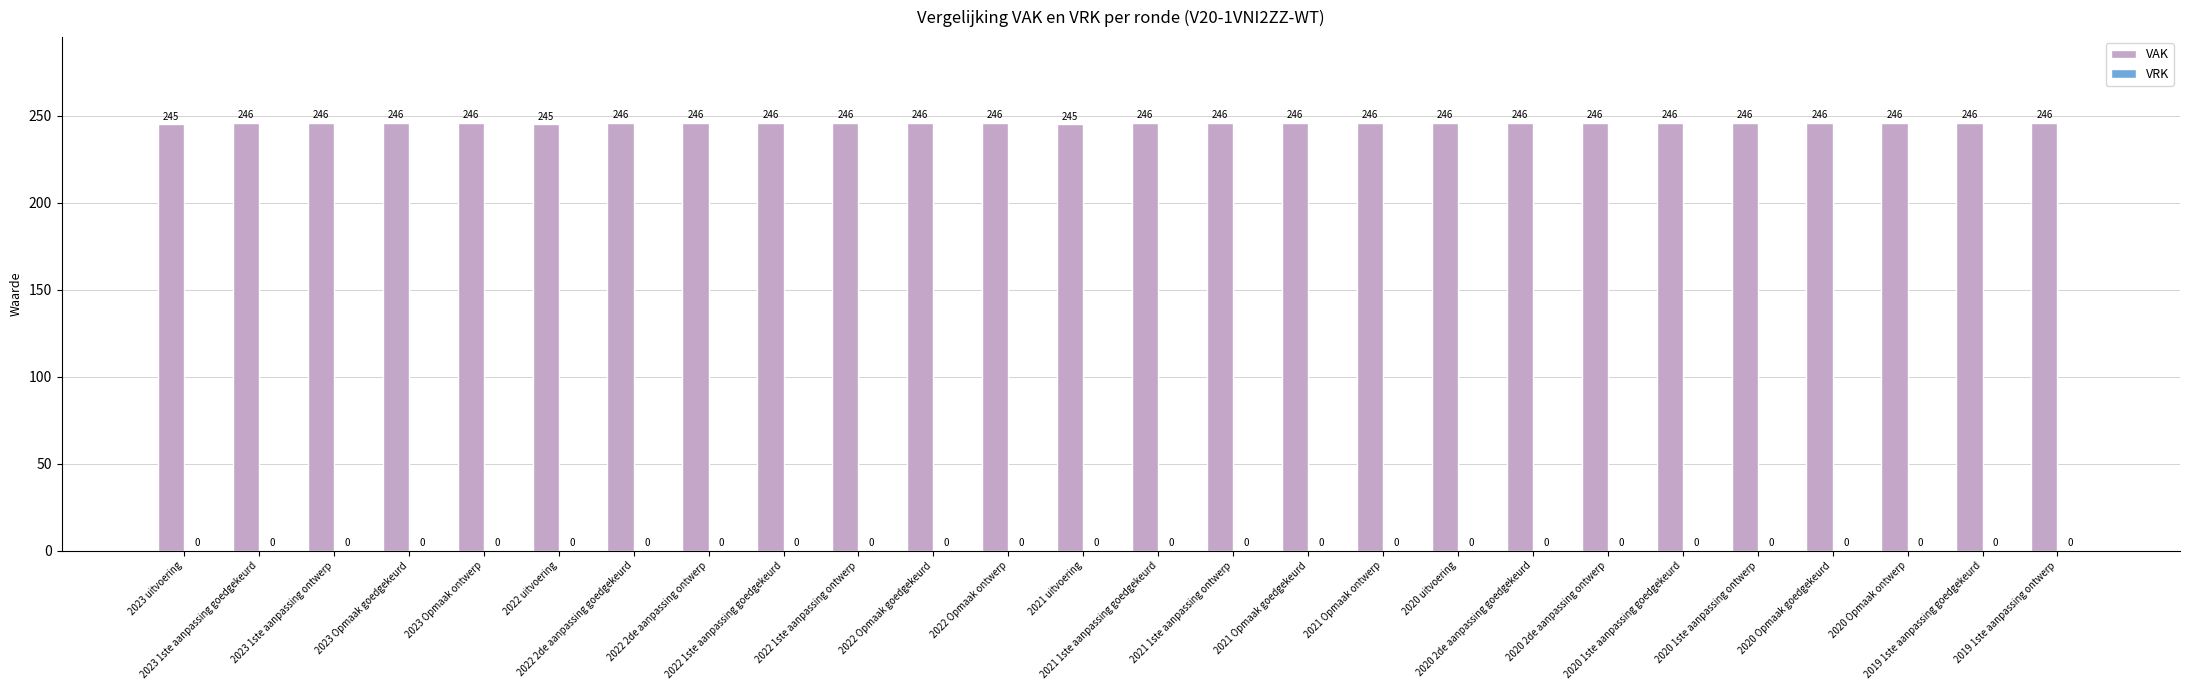

What is the label of the 20th bar from the right?

2022 2de aanpassing goedgekeurd